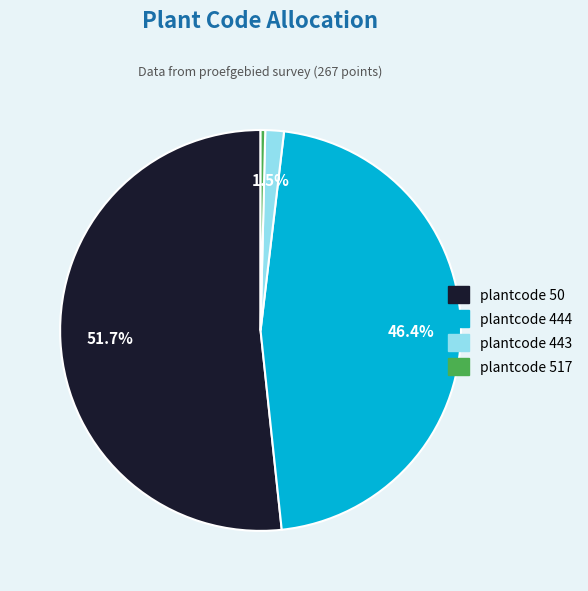

Which category has the biggest portion of the pie?

plantcode 50